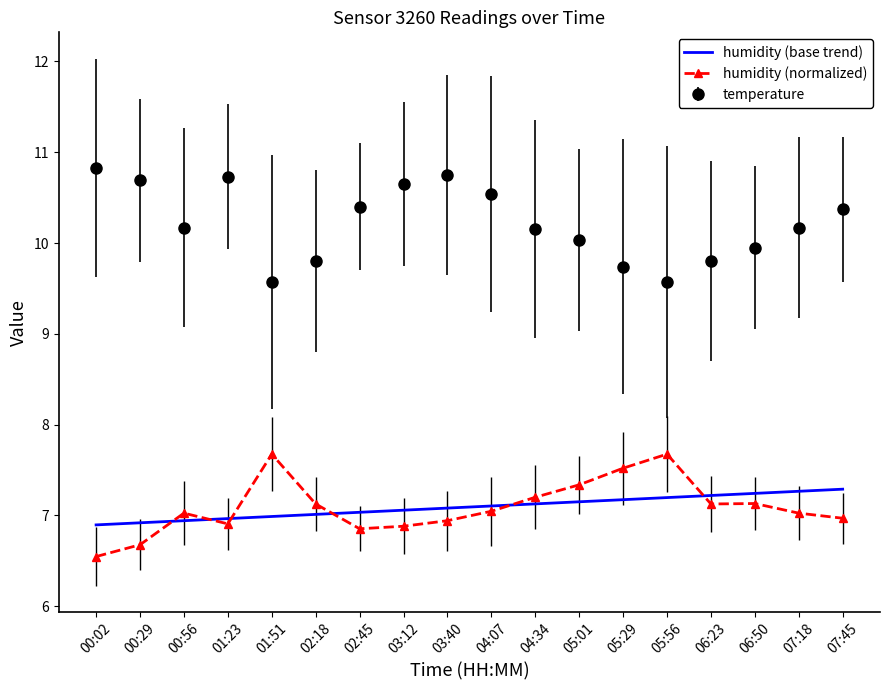

What are all the series names shown in the legend?

humidity (base trend), humidity (normalized), temperature